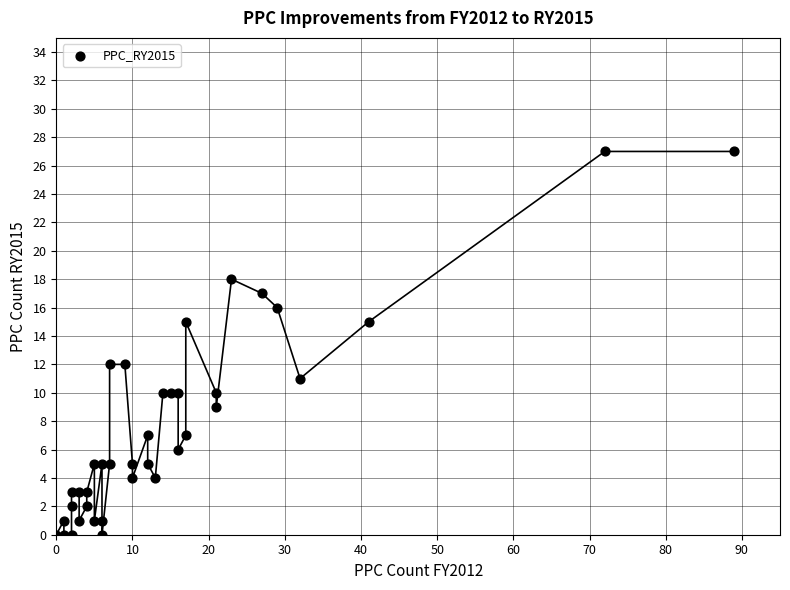

What is the range of Y values (max minus min)?

27